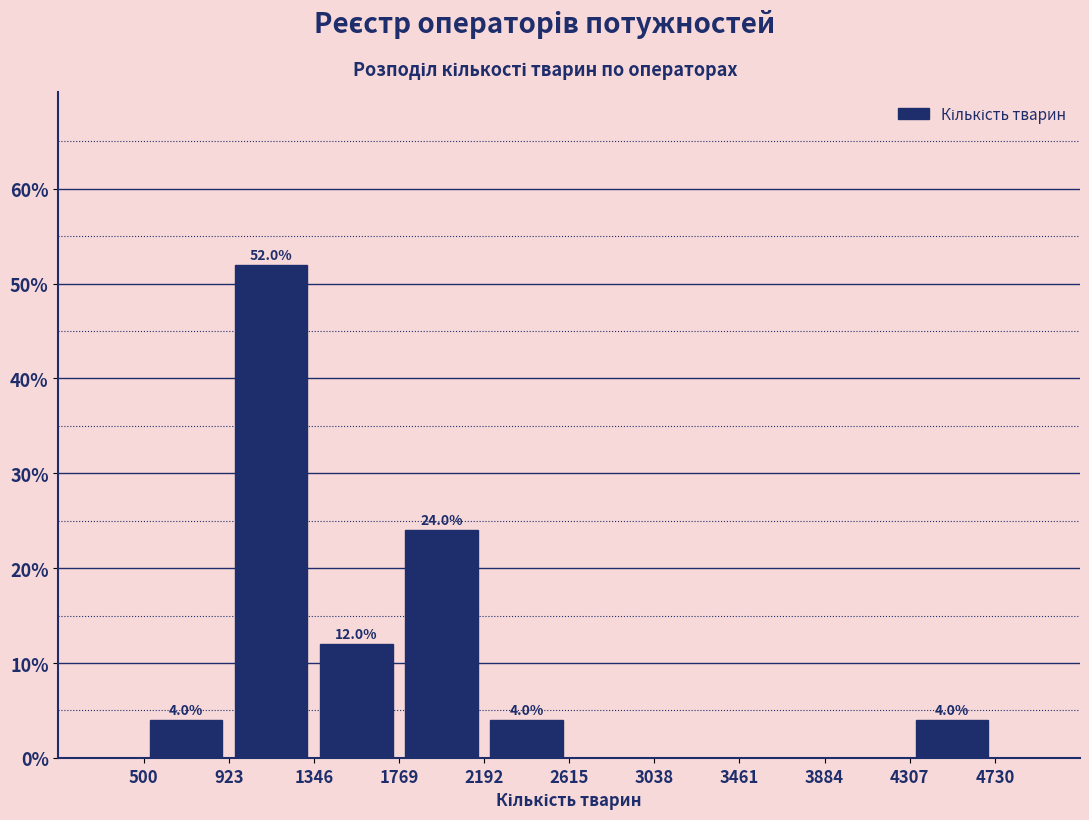

Over which range of the x-axis is the bar tallest?

923 to 1346